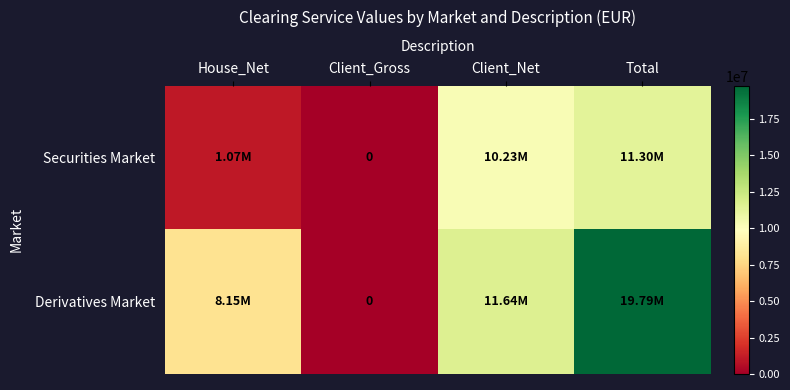

What is the sum of the Securities Market values at Client_Gross and House_Net?

1071605.3